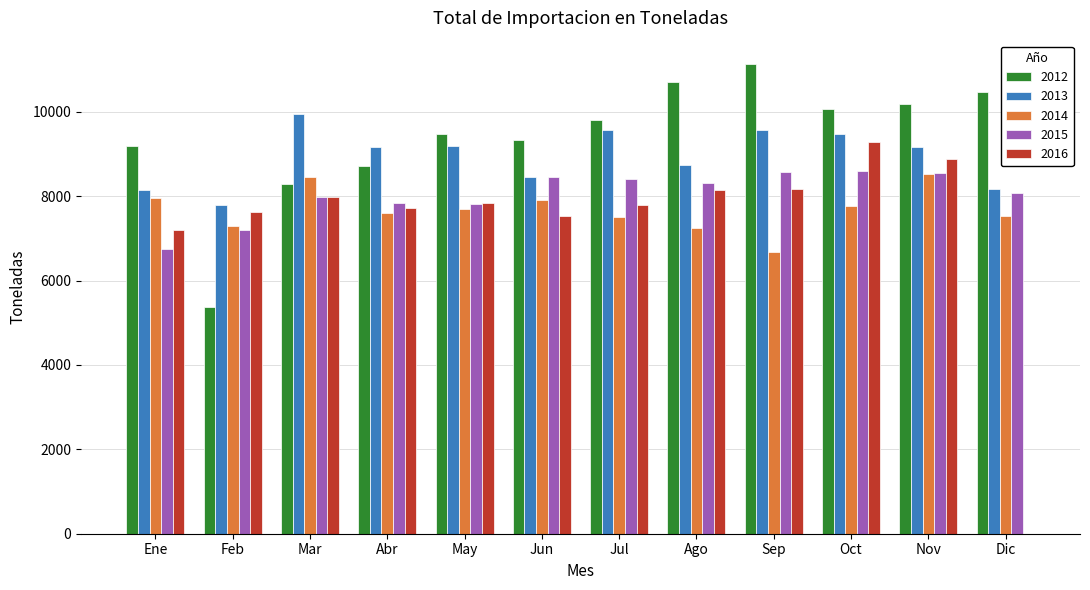

True or false: 2013 has a value of 2360.5 at Mar.

False